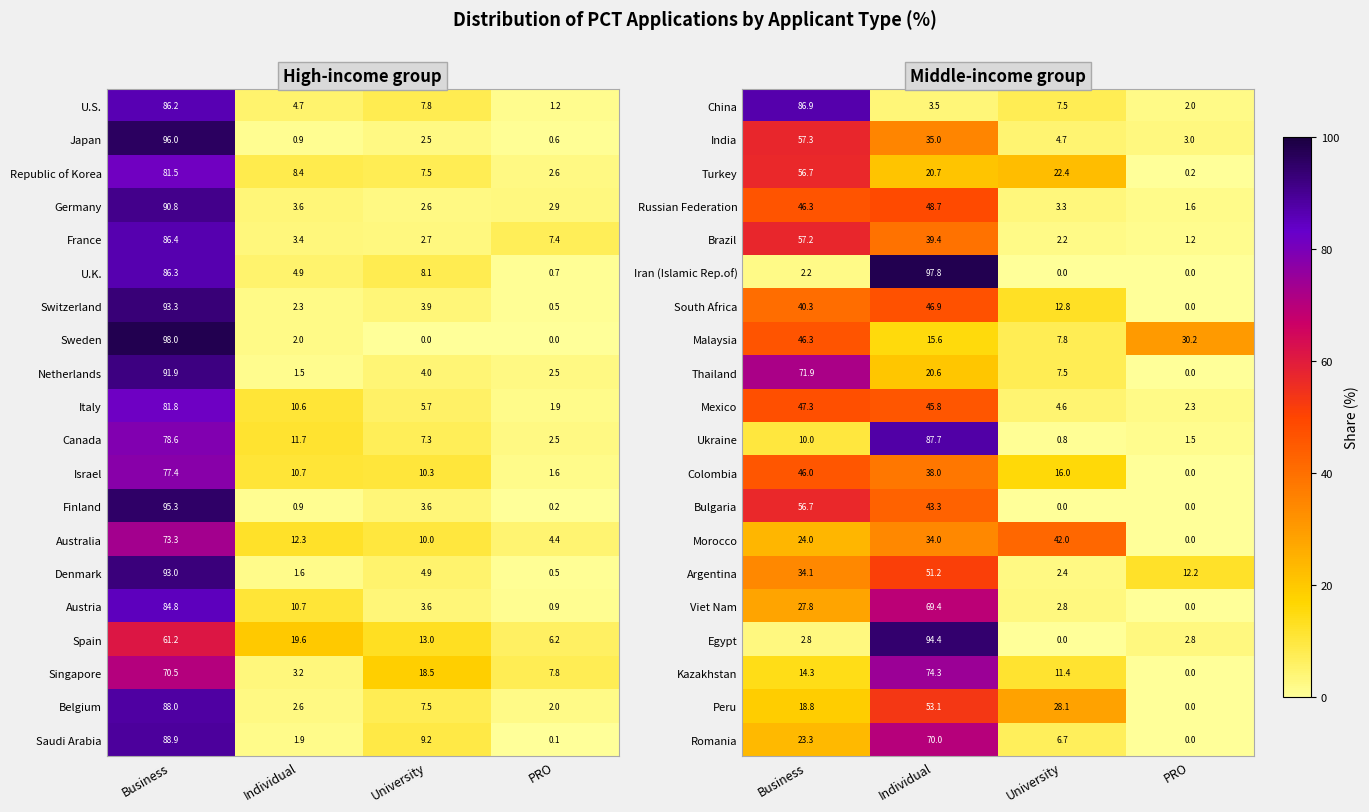

Is the value of South Africa at PRO greater than the value of Mexico at University?

No